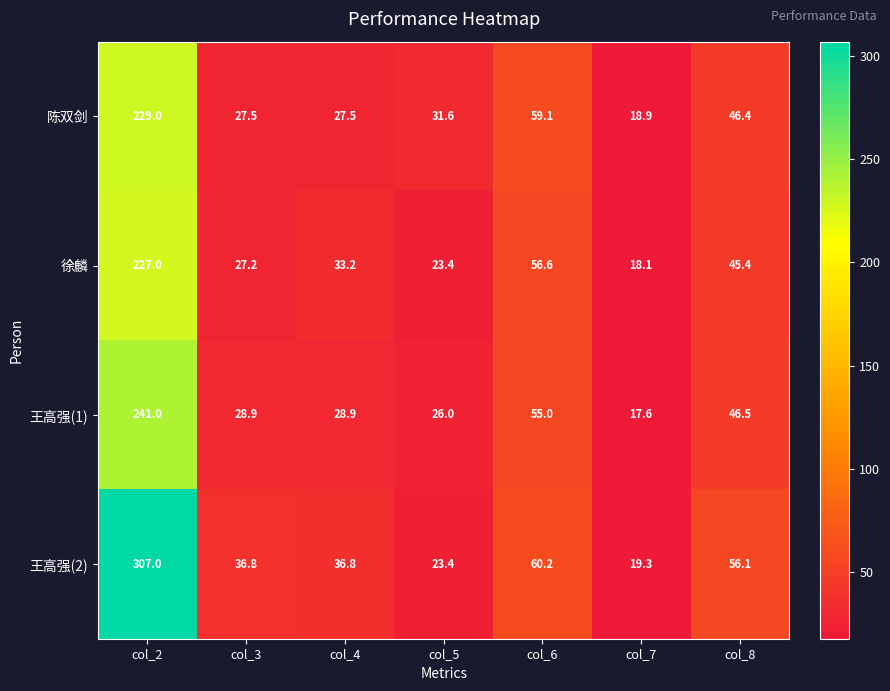

Which label corresponds to the smallest value in the chart?

col_7